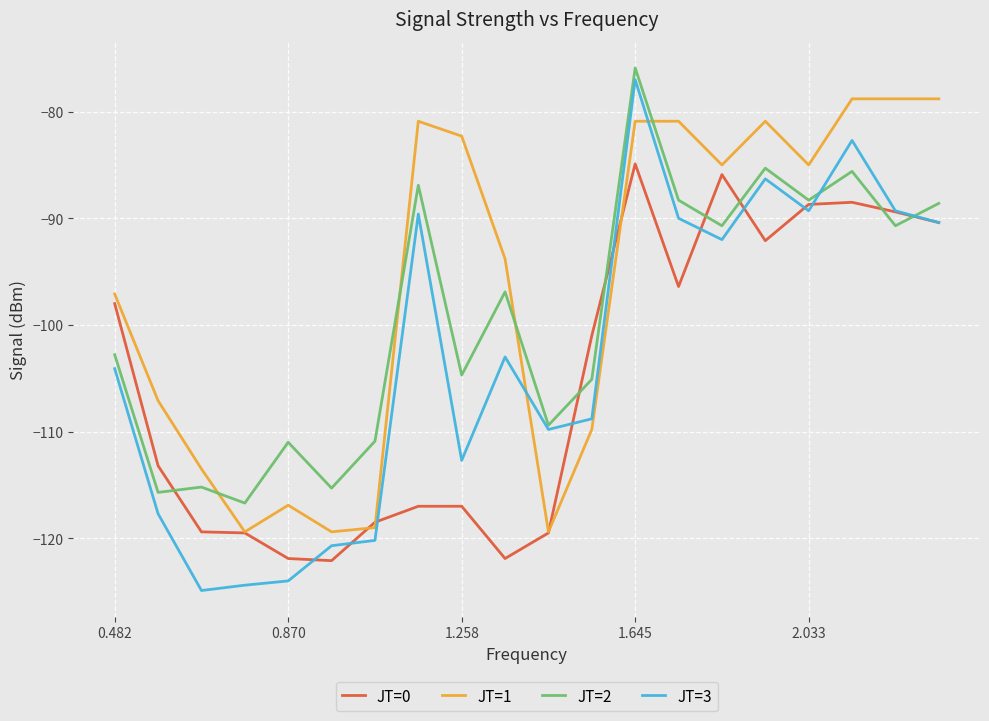

What is the maximum value shown in the chart?

-75.9